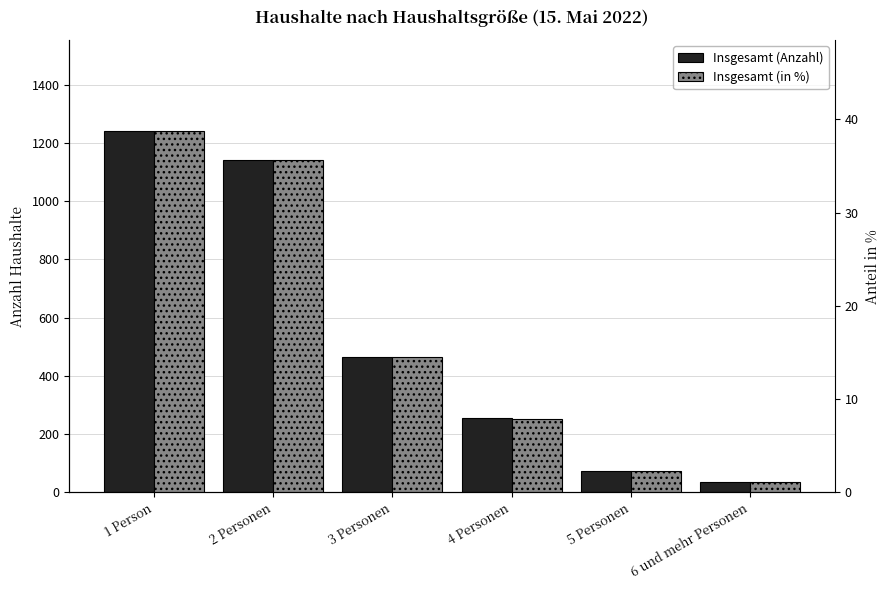

Reading left to right, list all the values displayed in this chart.

Insgesamt (Anzahl): 1242.0	1141.0	463.0	254.0	72.0	34.0
Insgesamt (in %): 38.8	35.6	14.5	7.9	2.3	1.1